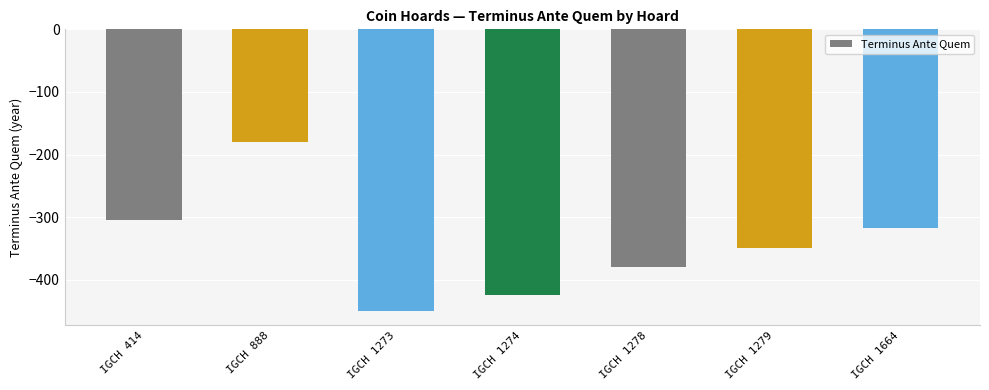

What is the average value?

-344